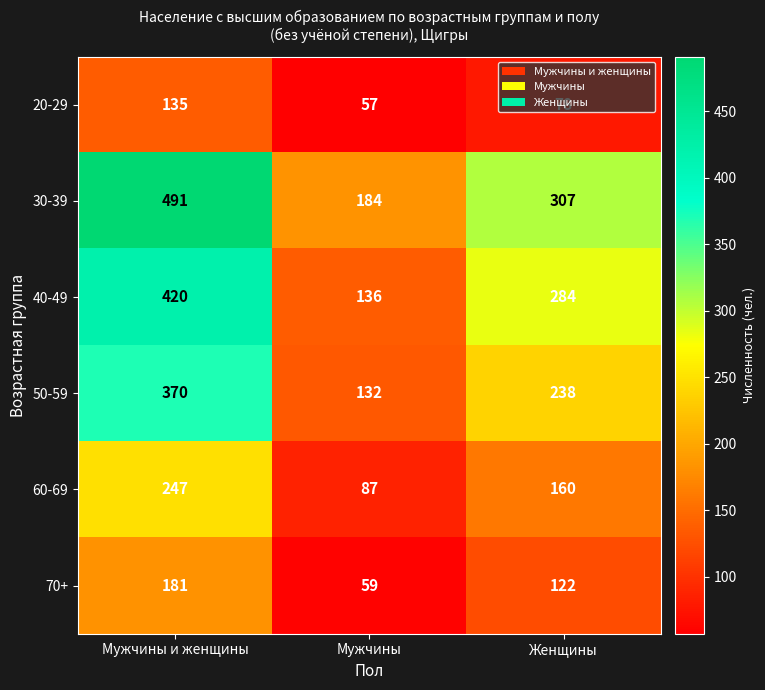

At which label does 60-69 reach its minimum?

Мужчины